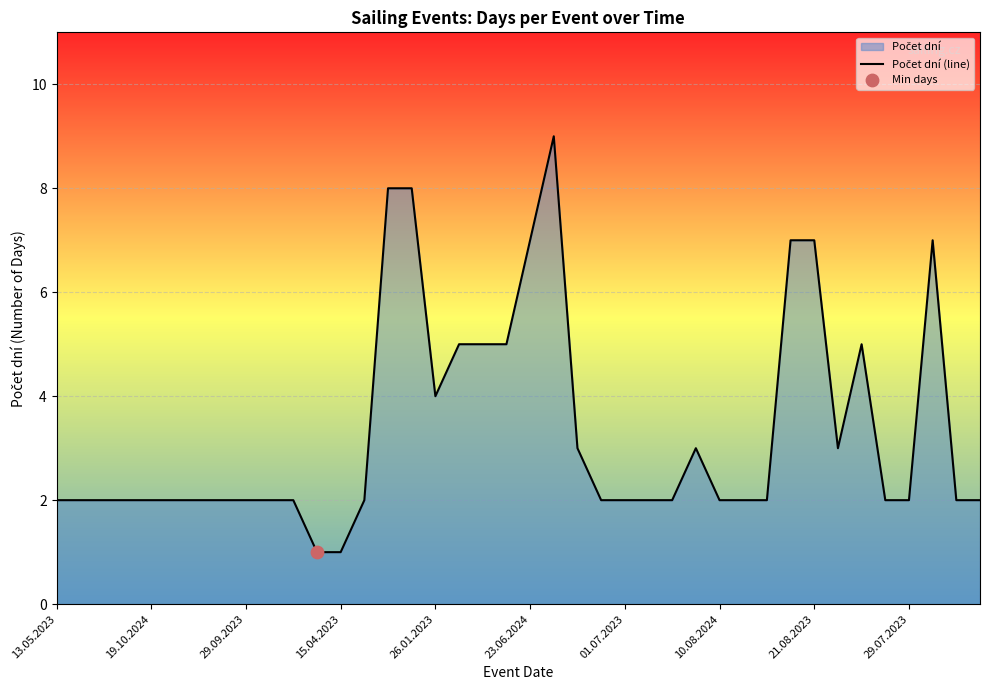

Which has a higher value, 33 or 17?

17